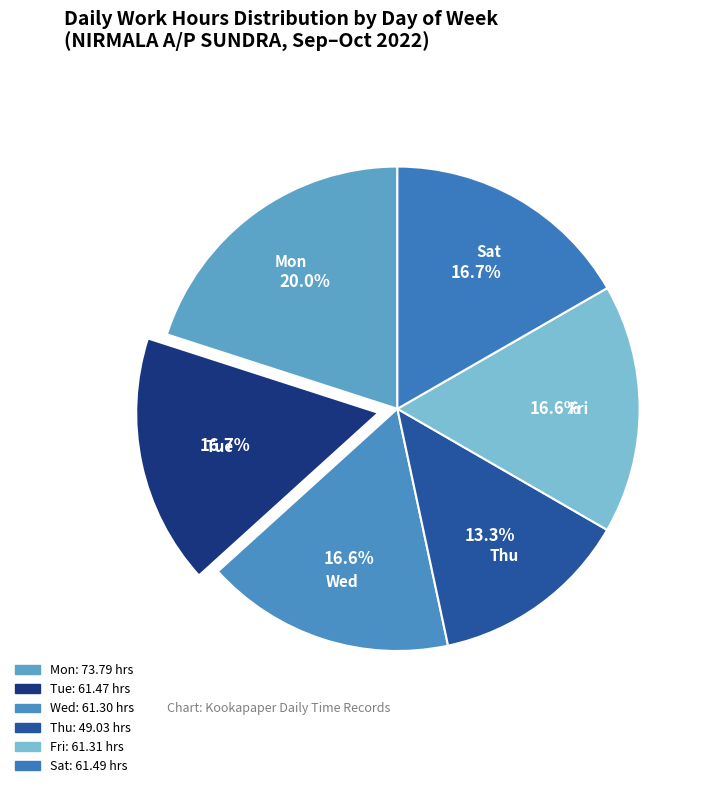

How many segments does this pie chart have?

6